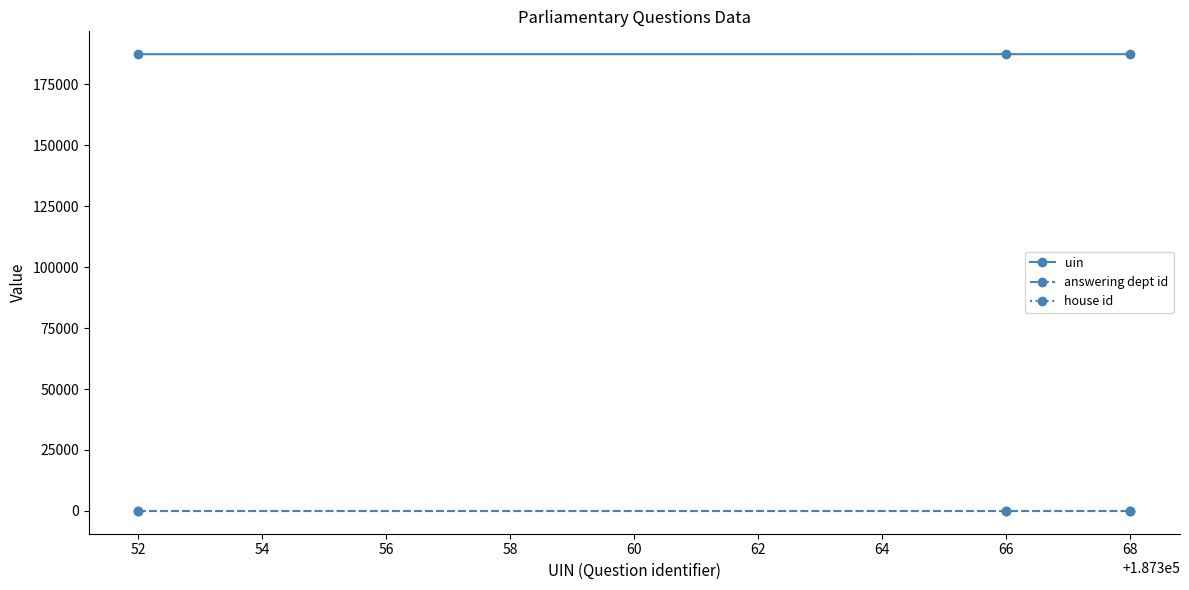

Count the number of data series in this chart.

3